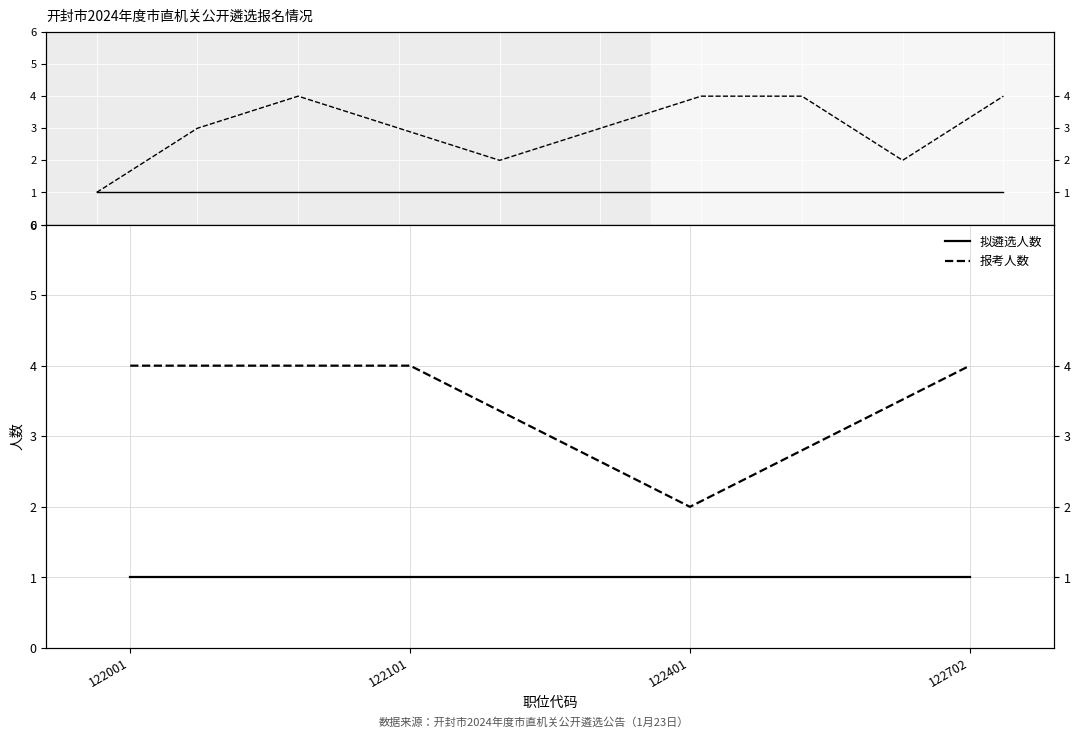

True or false: 报考人数 and 拟遴选人数 cross at least once.

False